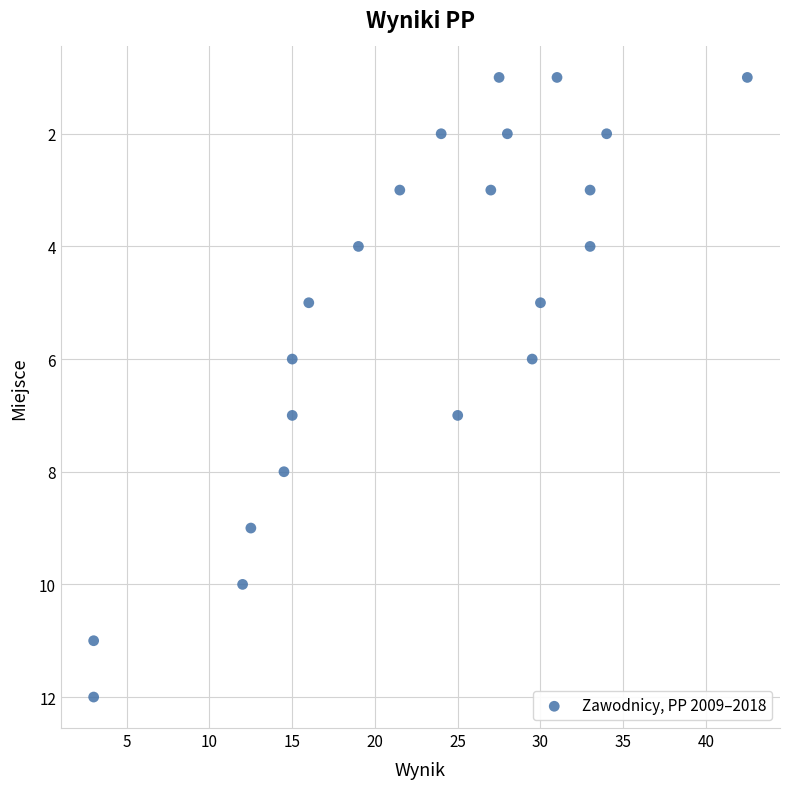

What is the range of Y values (max minus min)?

11